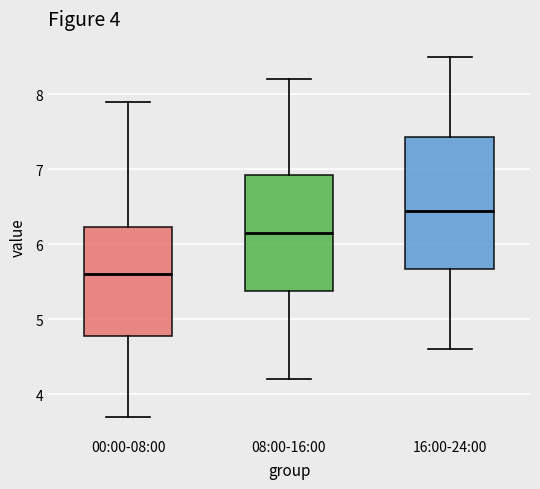

Reading left to right, transcribe this box plot: for each box, give where its median line is, the range the box spans, and where its two whiskers end, as read against the y-axis. The values are not printed on the chart, so give them approximately, as read against the axis.

00:00-08:00: median 5.6, box 4.8 to 6.2, whiskers 3.7 to 7.9
08:00-16:00: median 6.2, box 5.4 to 6.9, whiskers 4.2 to 8.2
16:00-24:00: median 6.5, box 5.7 to 7.4, whiskers 4.6 to 8.5